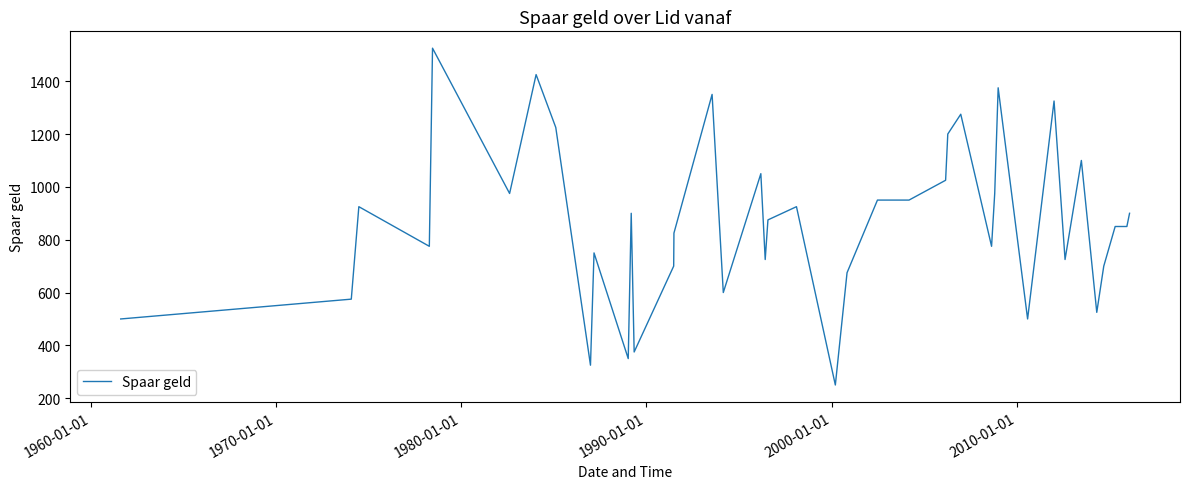

What is the maximum value shown in the chart?

1525